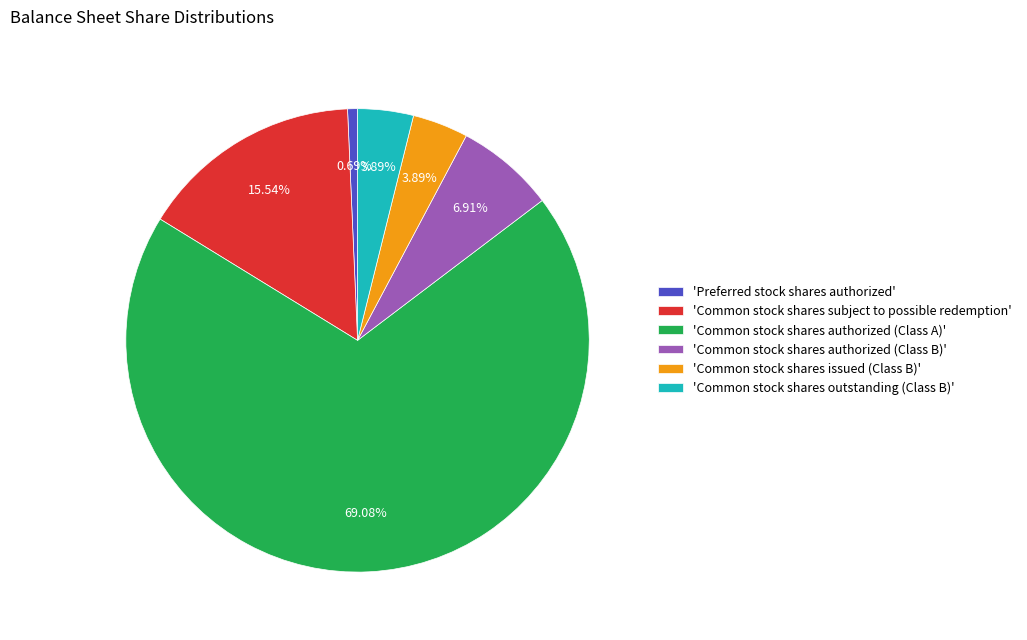

What is the smallest slice in the pie chart?

'Preferred stock shares authorized'